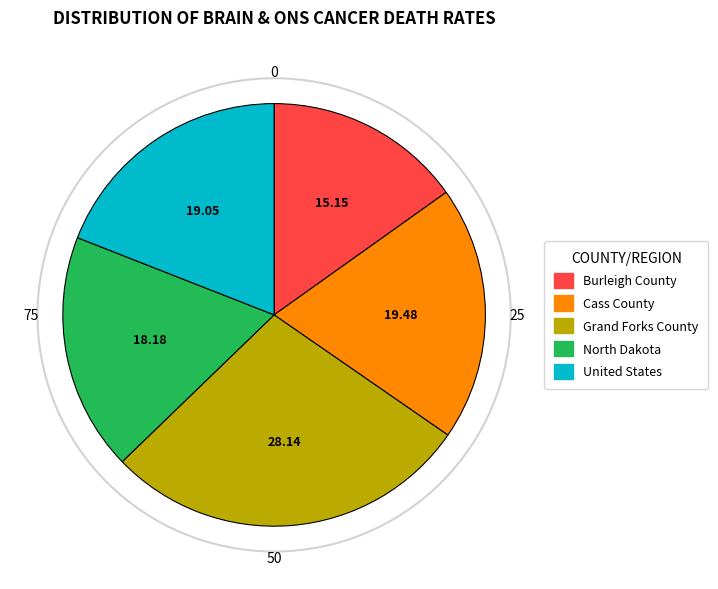

Which category has the smallest portion of the pie?

Burleigh County